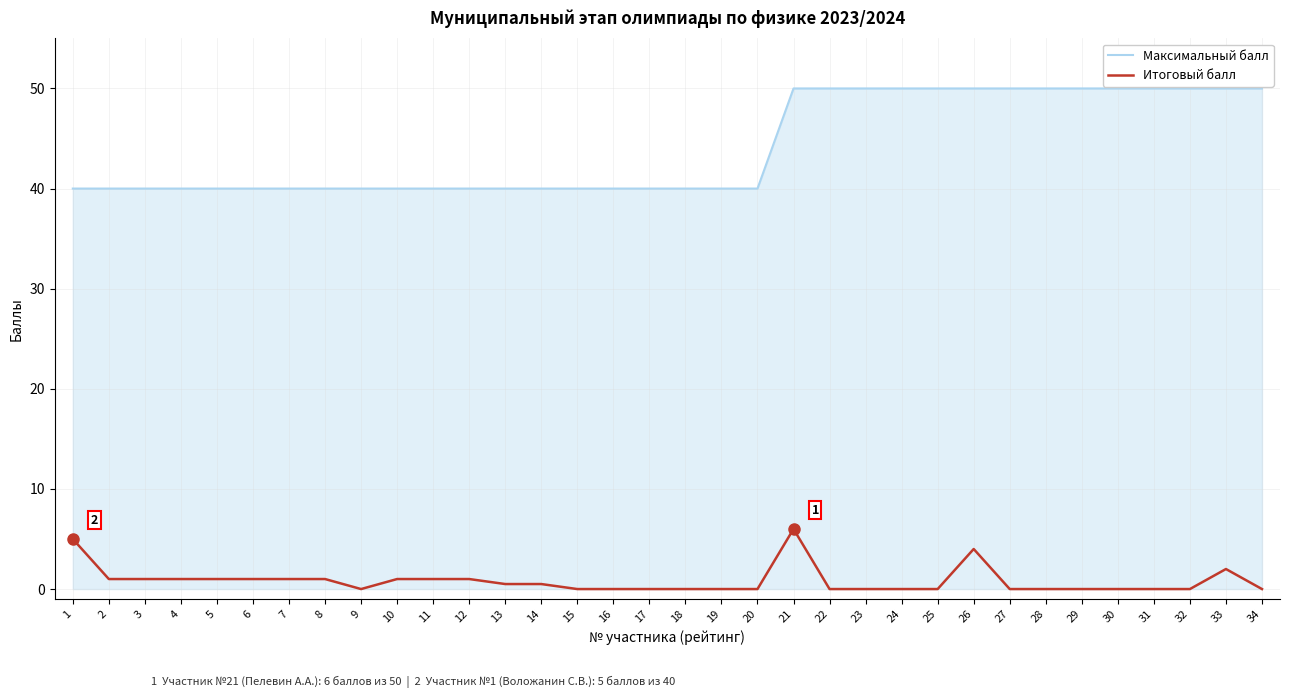

List the series in order of their peak value, highest first.

Максимальный балл, Итоговый балл